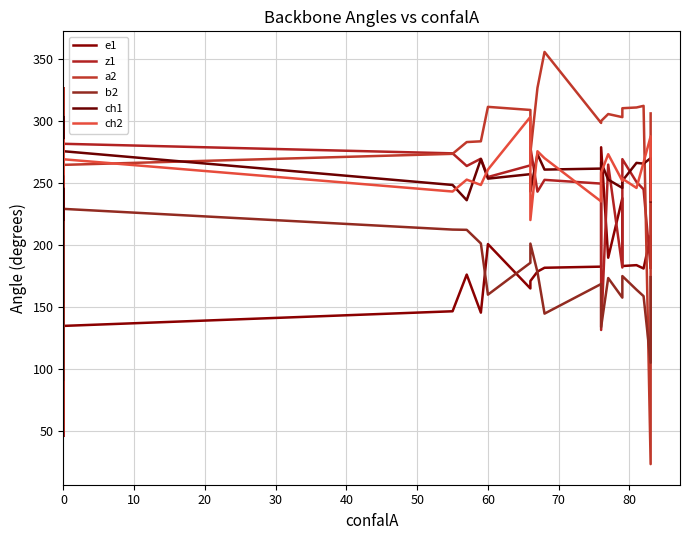

What is the difference between the maximum and second lowest values in the b2 series?

134.0